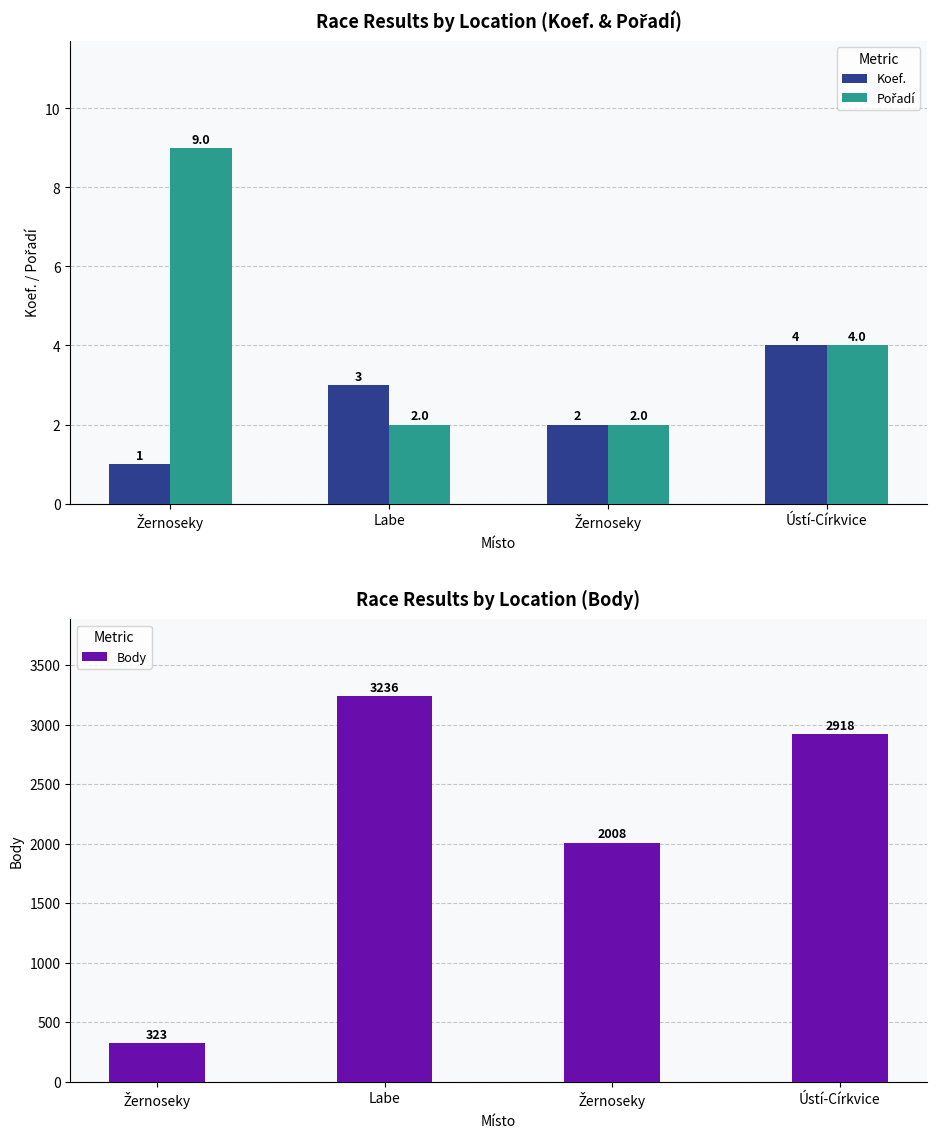

At which label does Koef. first exceed 3?

Ústí-Církvice